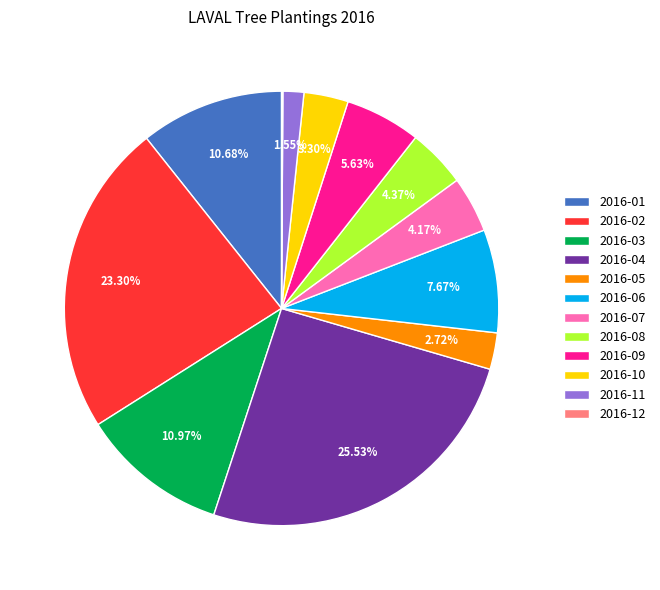

To the nearest percent, what percentage of the pie is 2016-02?

23%